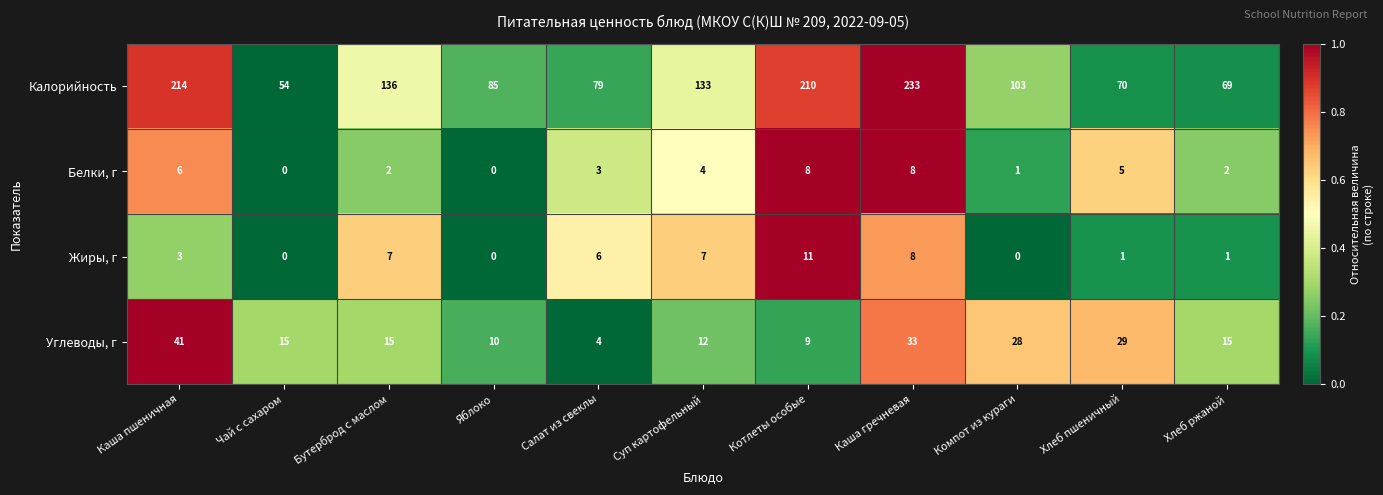

At Каша пшеничная, list the series in order from largest to smallest.

Калорийность, Углеводы, г, Белки, г, Жиры, г